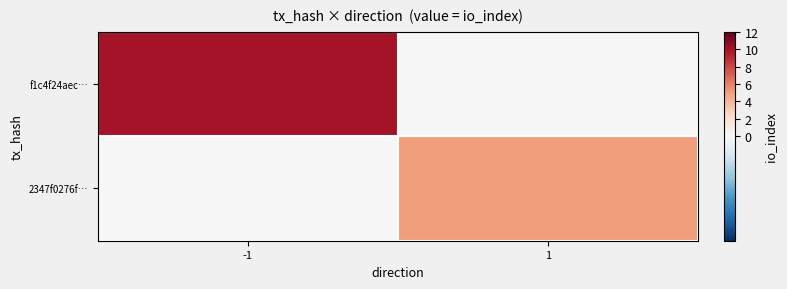

Which label corresponds to the largest value in the chart?

-1